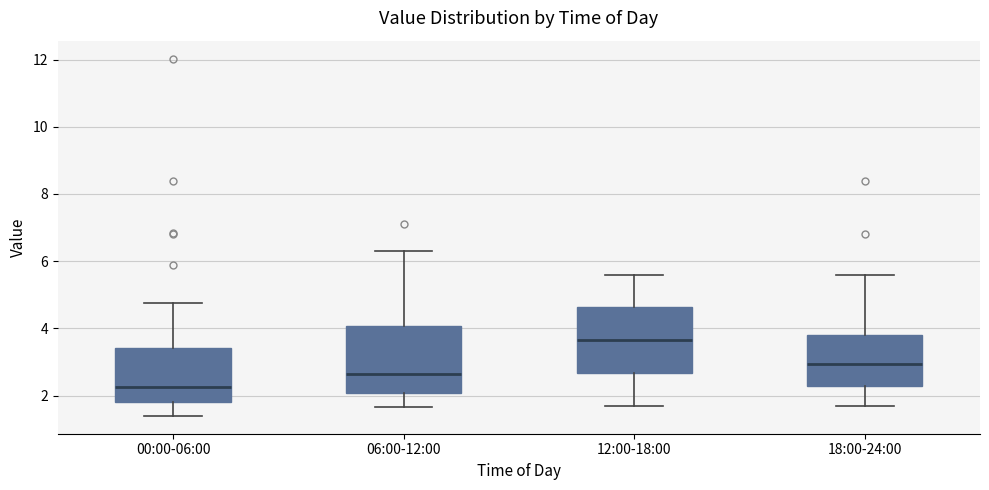

Reading left to right, read every box against the y-axis: the position of its median line, the range the box covers, and the ends of its whiskers. The values are not printed on the chart, so give them approximately, as read against the axis.

00:00-06:00: median 2.2, box 1.8 to 3.4, whiskers 1.4 to 4.8
06:00-12:00: median 2.6, box 2.0 to 4.0, whiskers 1.6 to 6.4
12:00-18:00: median 3.6, box 2.6 to 4.6, whiskers 1.8 to 5.6
18:00-24:00: median 3.0, box 2.2 to 3.8, whiskers 1.8 to 5.6